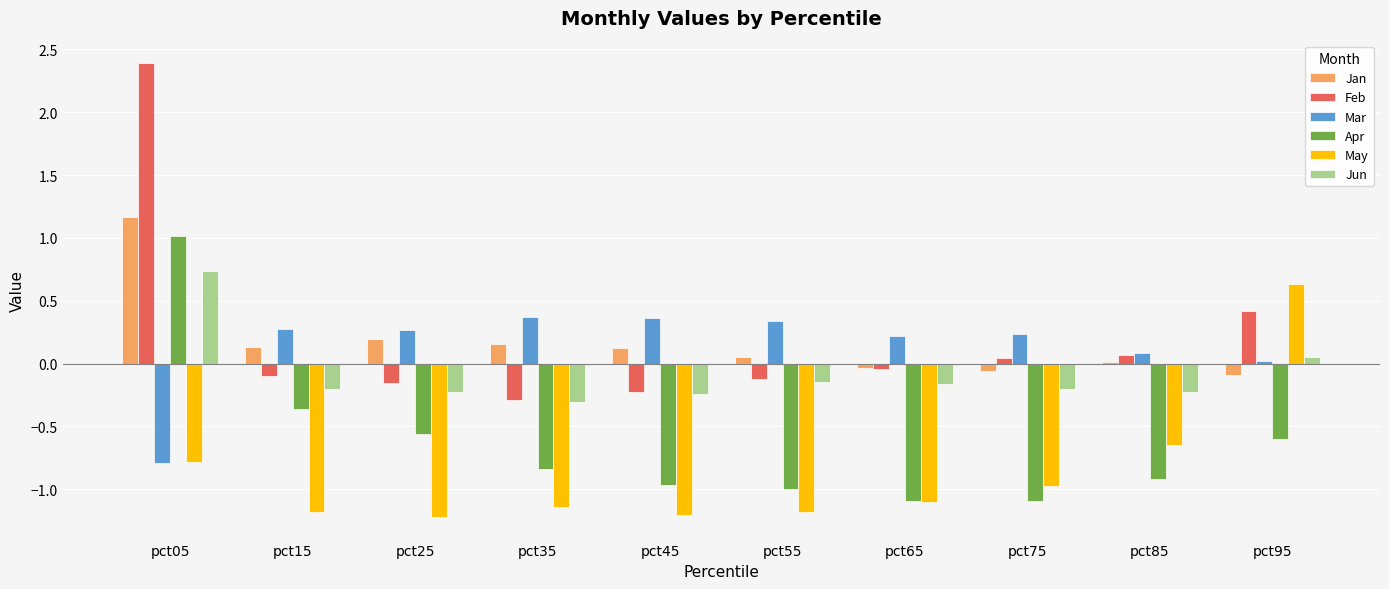

The value of Feb at pct15 is -0.1. True or false?

True